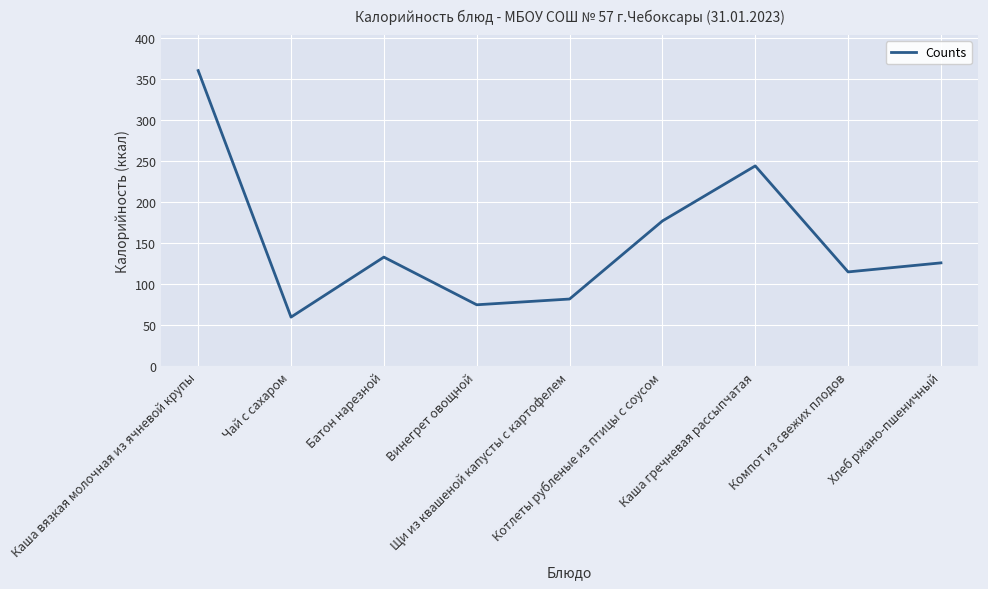

Which has a higher value, Каша вязкая молочная из ячневой крупы or Каша гречневая рассыпчатая?

Каша вязкая молочная из ячневой крупы